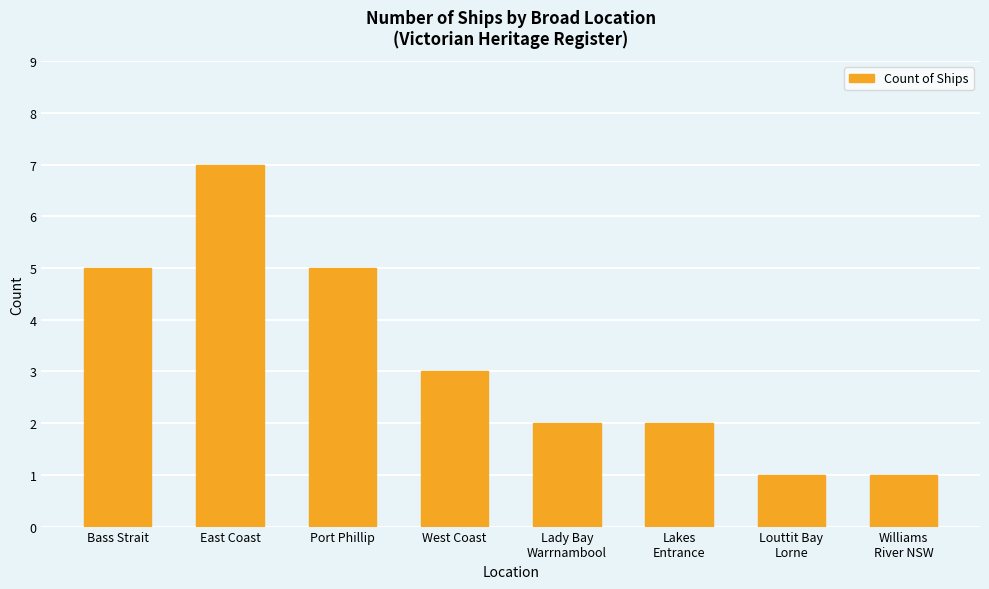

What is the value of the 3rd bar from the left?

5